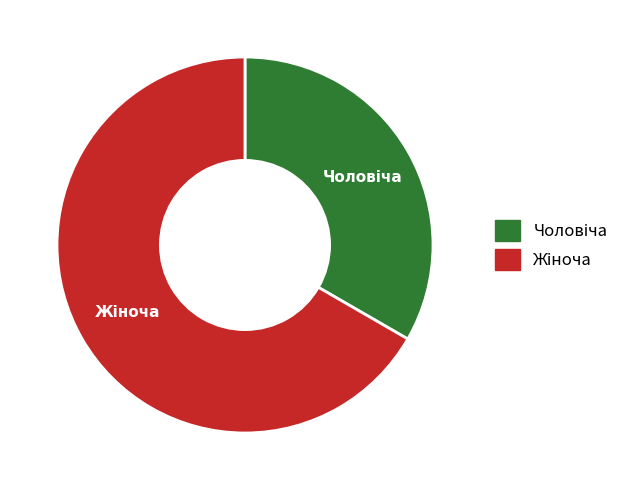

Does any single category account for the majority?

Yes